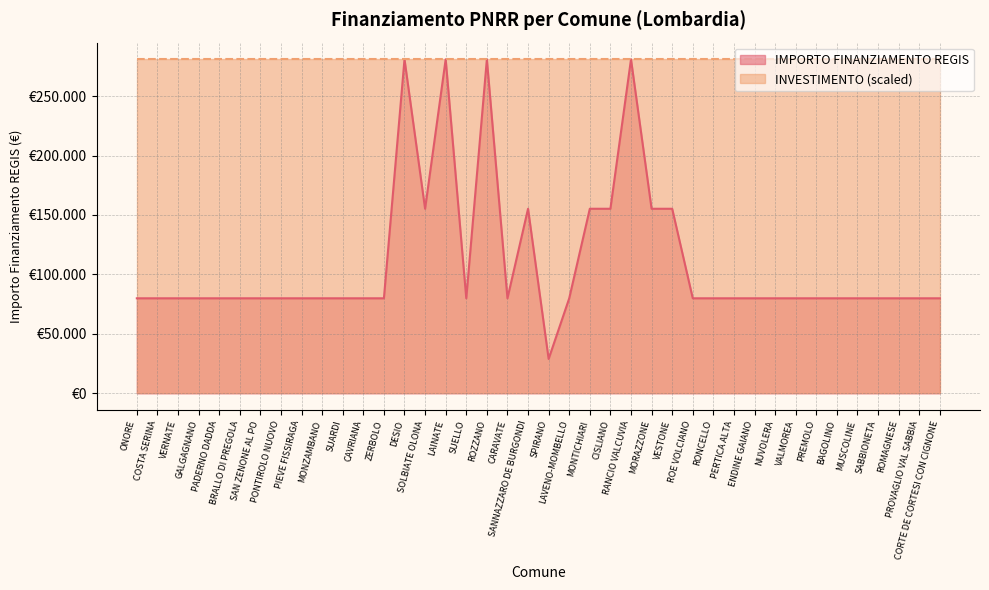

The chart shows a value of 79922 at MUSCOLINE. True or false?

True